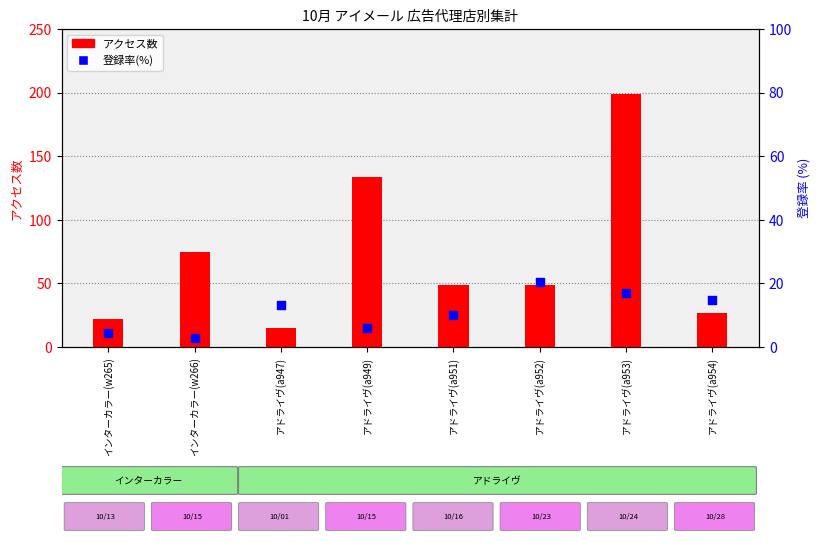

What is the total value across all series at アドライヴ(a951)?

59.2